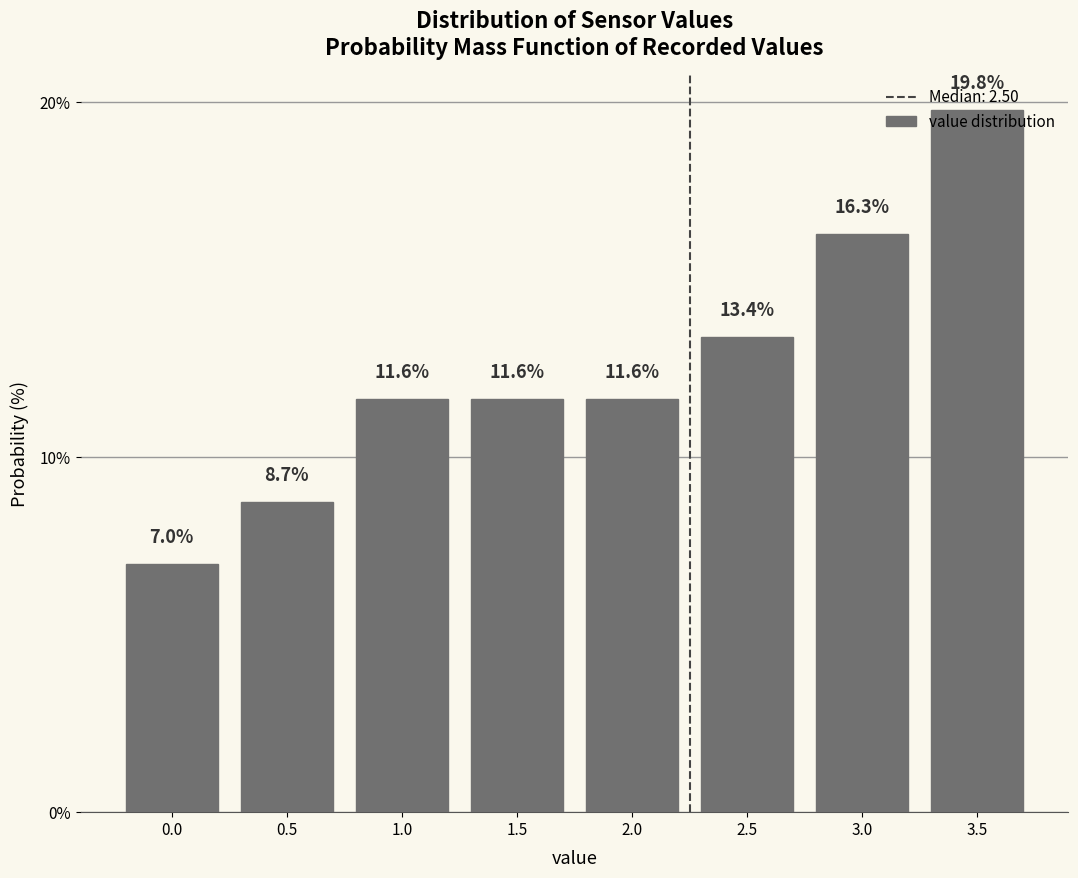

True or false: the data shows 12.2 at 0.0.

False